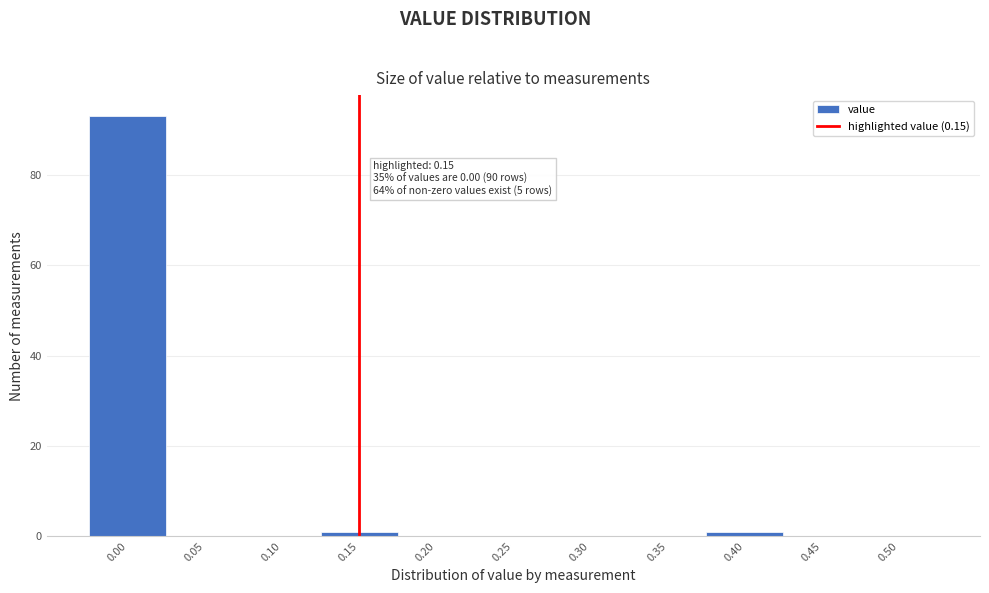

Over which range of the x-axis is the bar tallest?

-0.025 to 0.025